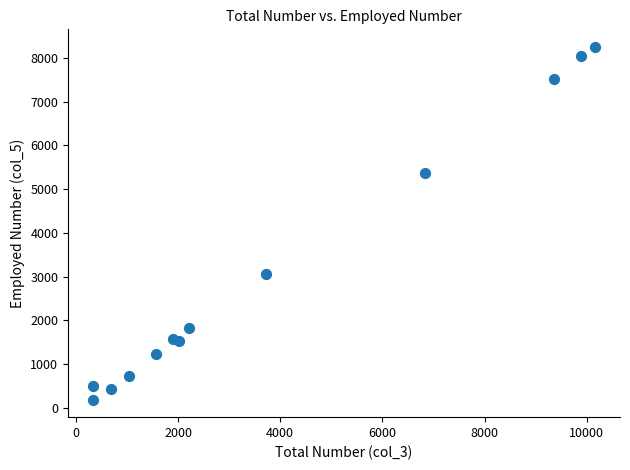

What is the range of X values (max minus min)?

9822